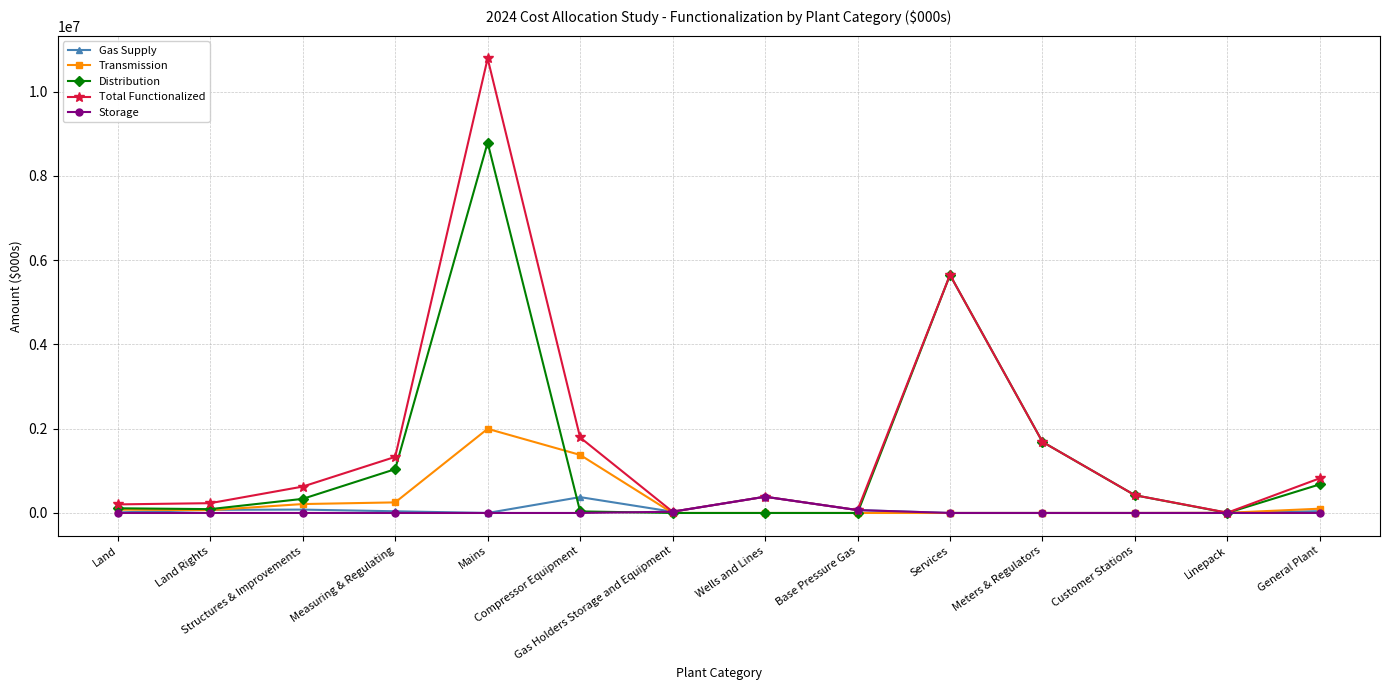

What is the label of the 1st point from the left?

Land